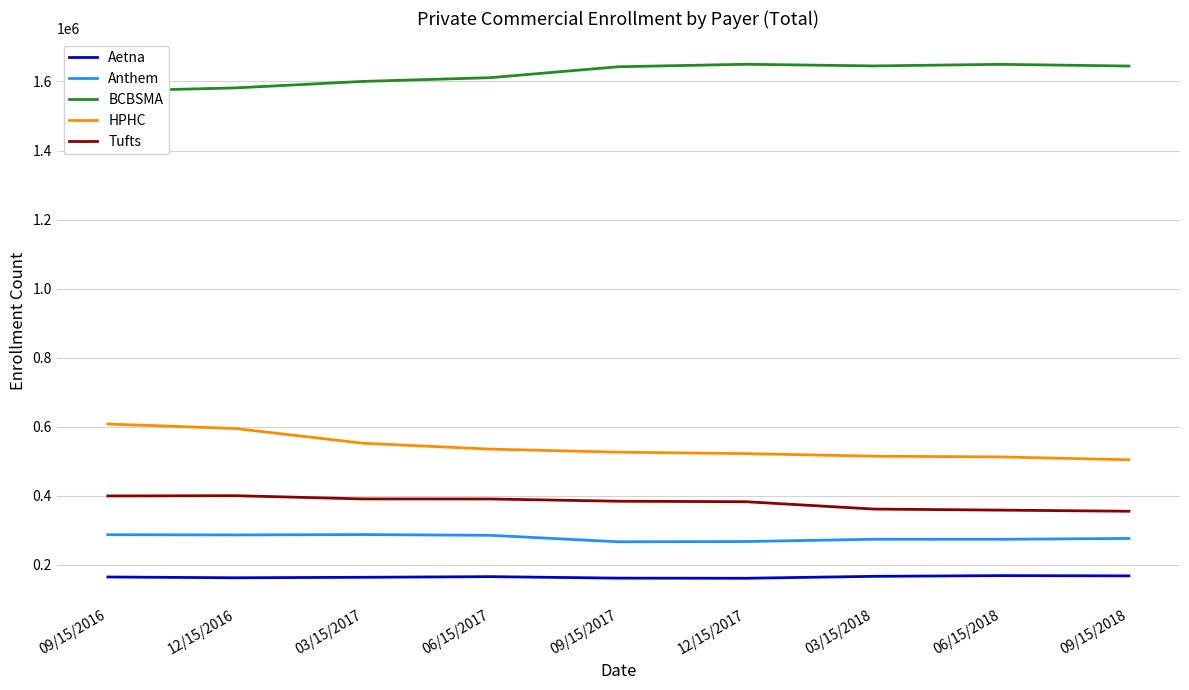

How many data points in Tufts are less than 384513?

4